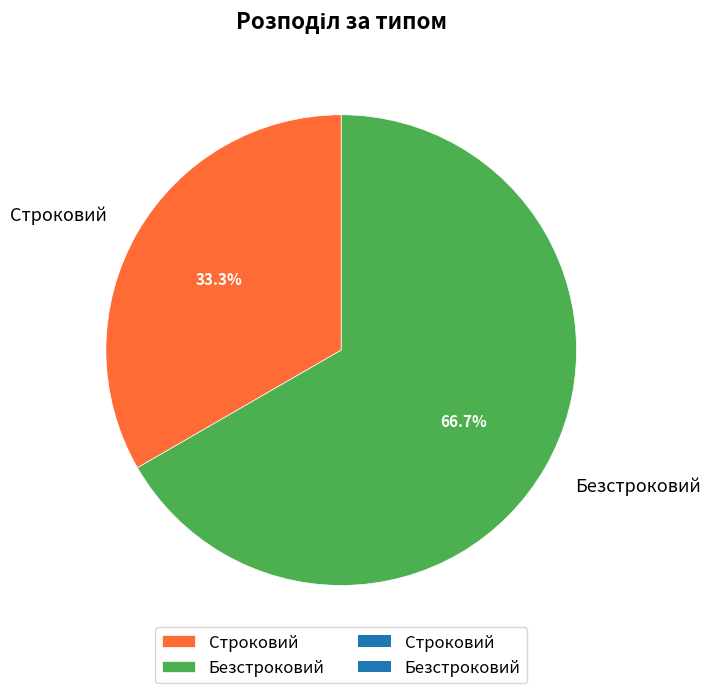

Does Безстроковий account for over 50% of the chart?

Yes